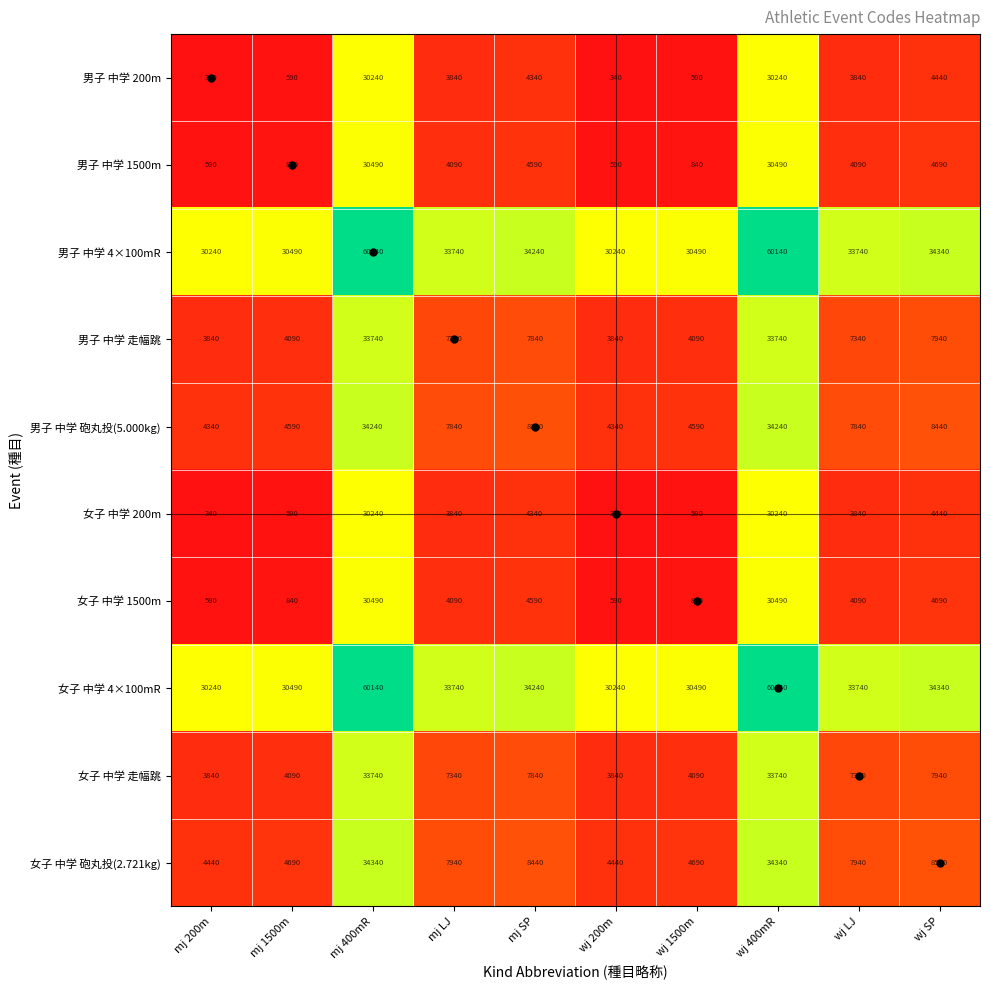

Is the value of 男子 中学 200m at mj 200m greater than the value of 男子 中学 4×100mR at mj 200m?

No